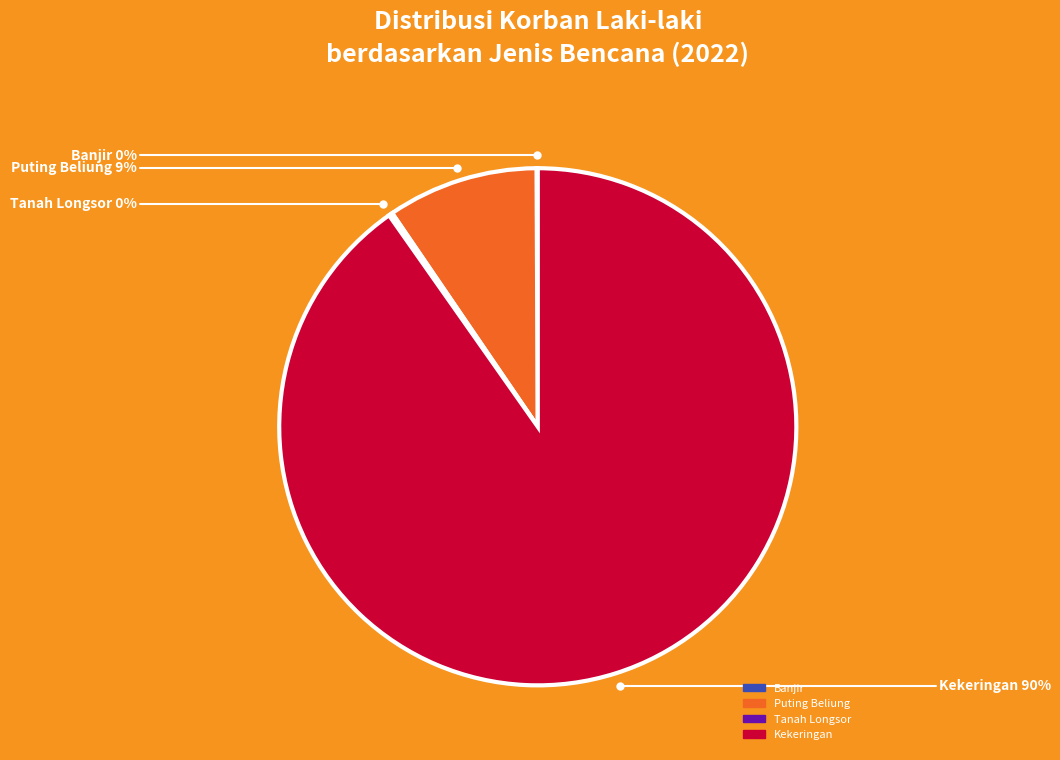

Is there a majority slice in this chart?

Yes